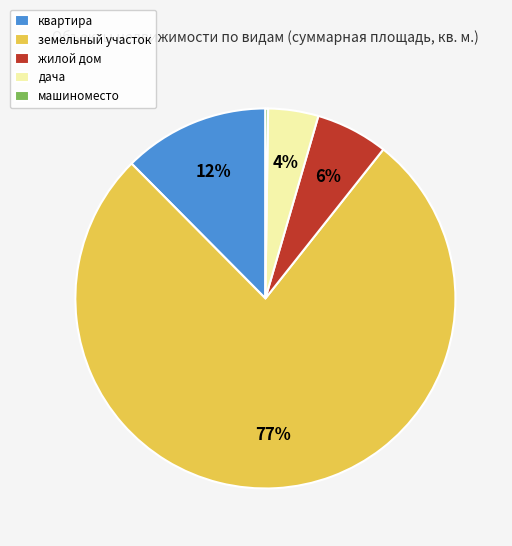

Which slice represents more than half of the pie?

земельный участок